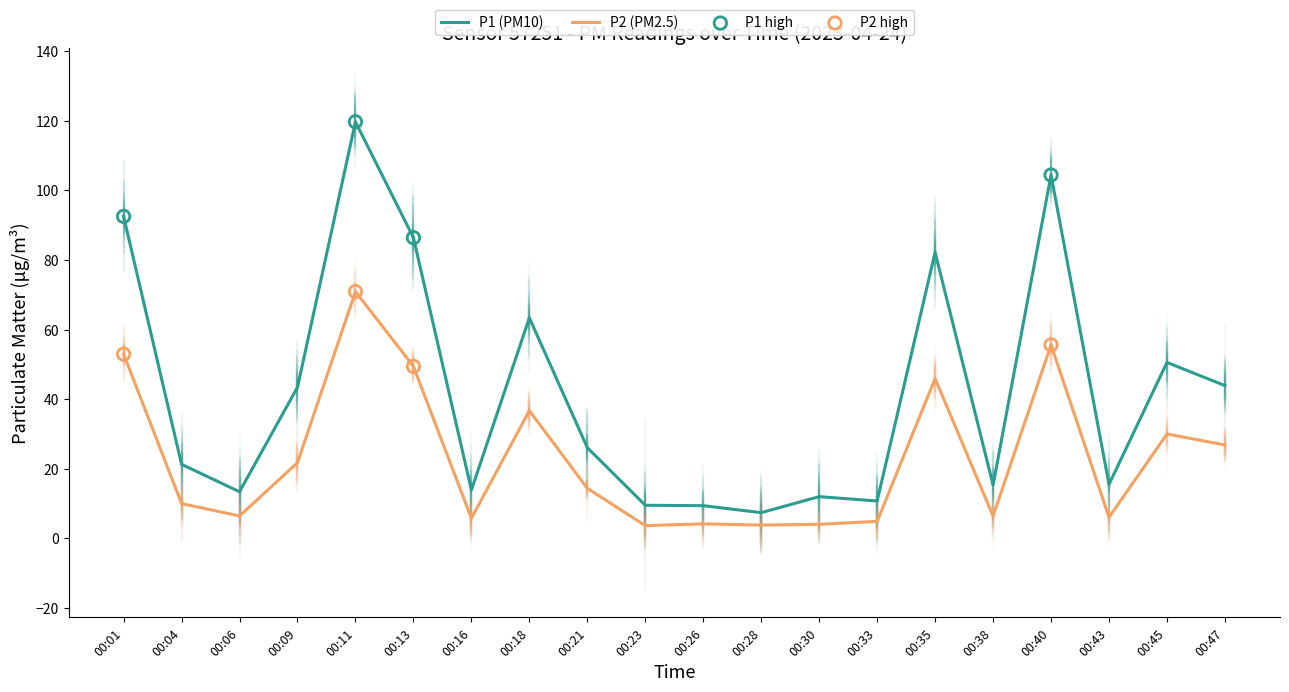

Is the value of P2 at 00:40 greater than the value of P1 at 00:04?

Yes